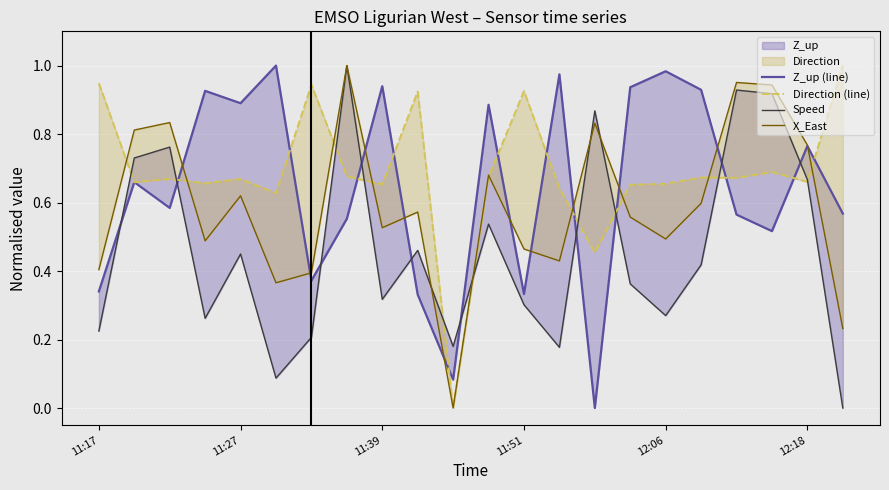

Which series has the largest total across all categories?

Direction (line)